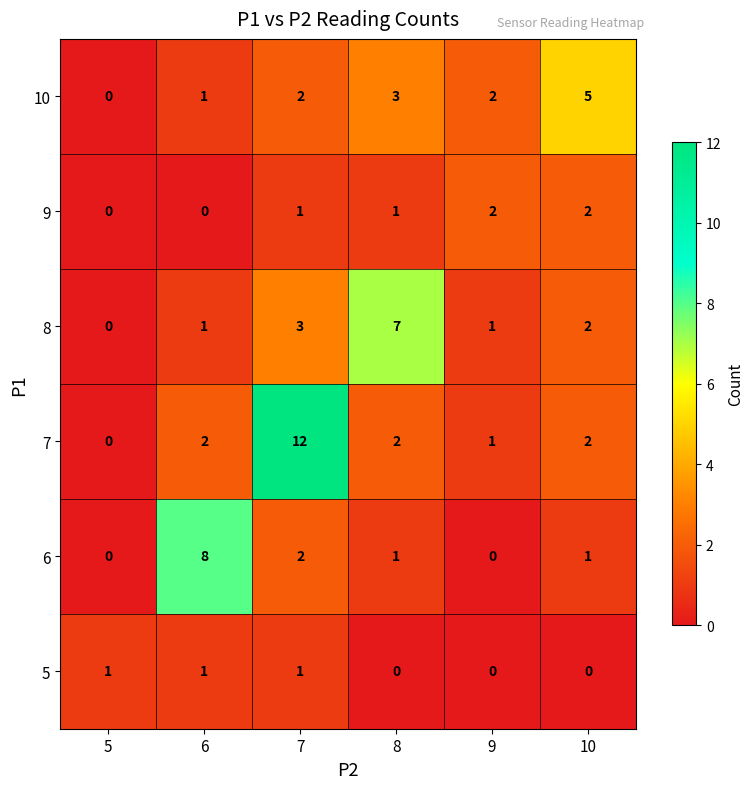

Which series has the largest range (max minus min)?

7